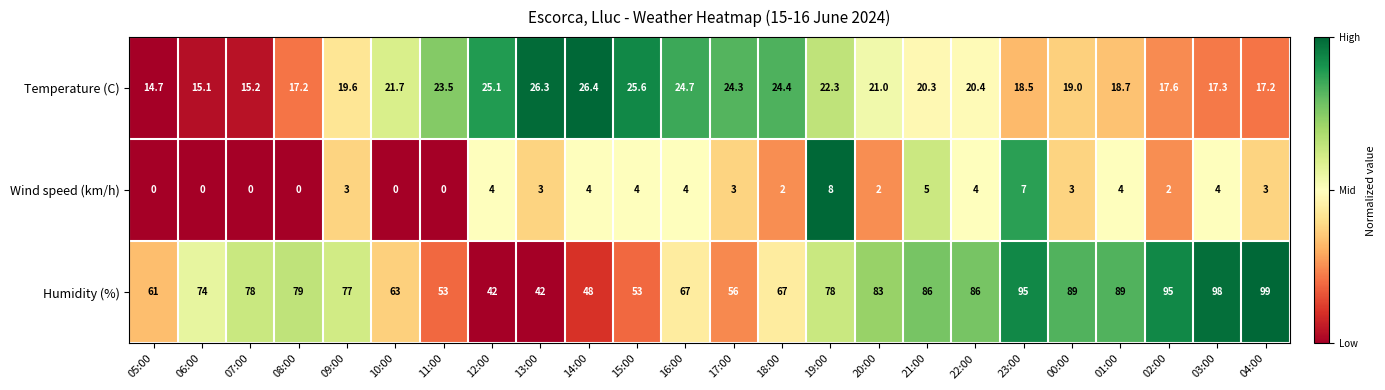

Which category has the highest value in the Wind speed (km/h) series?

19:00